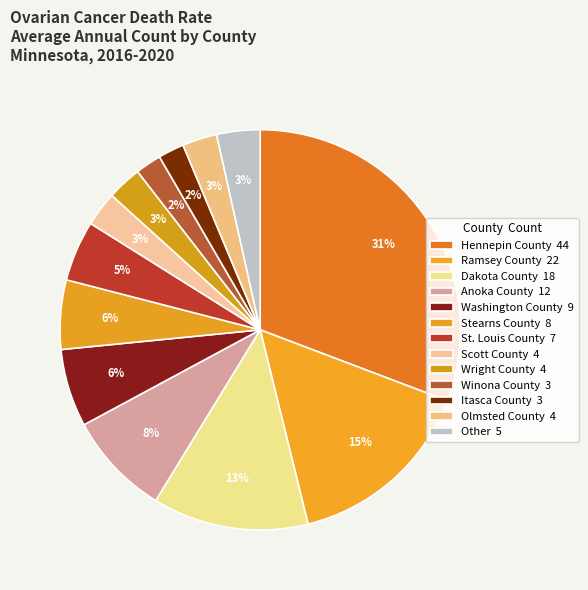

How many segments does this pie chart have?

13